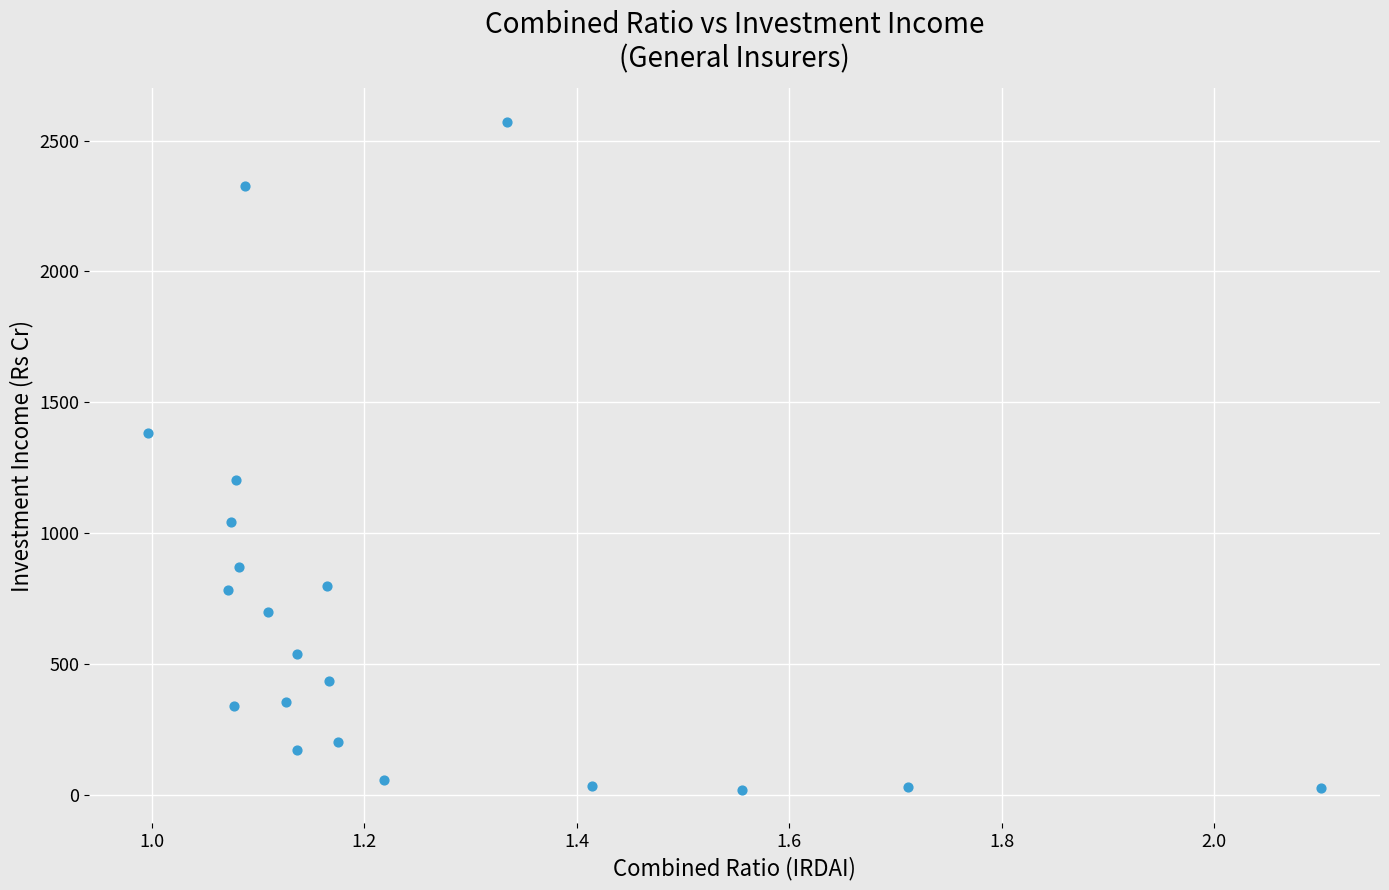

What is the range of Y values (max minus min)?

2551.0